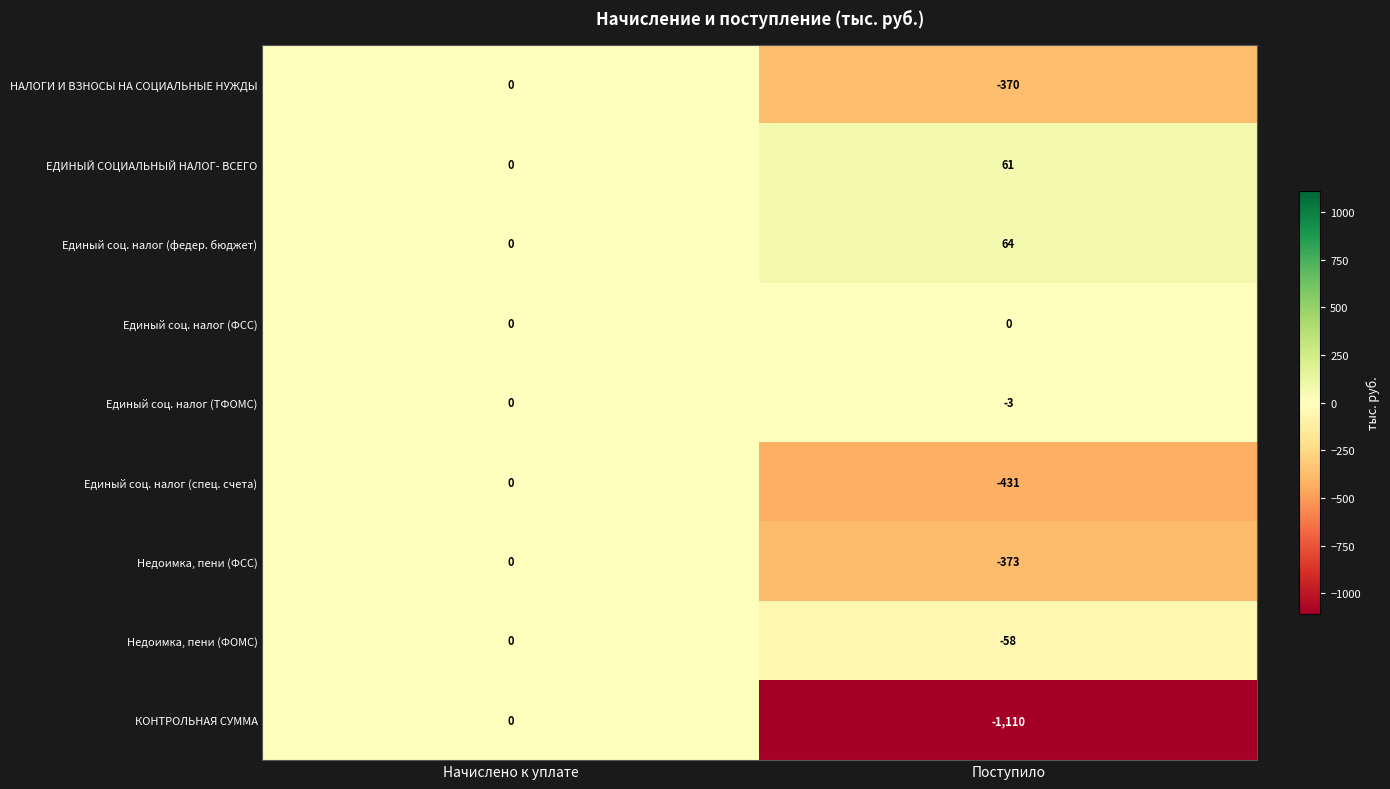

What is the difference between the maximum and minimum values in the НАЛОГИ И ВЗНОСЫ НА СОЦИАЛЬНЫЕ НУЖДЫ series?

370